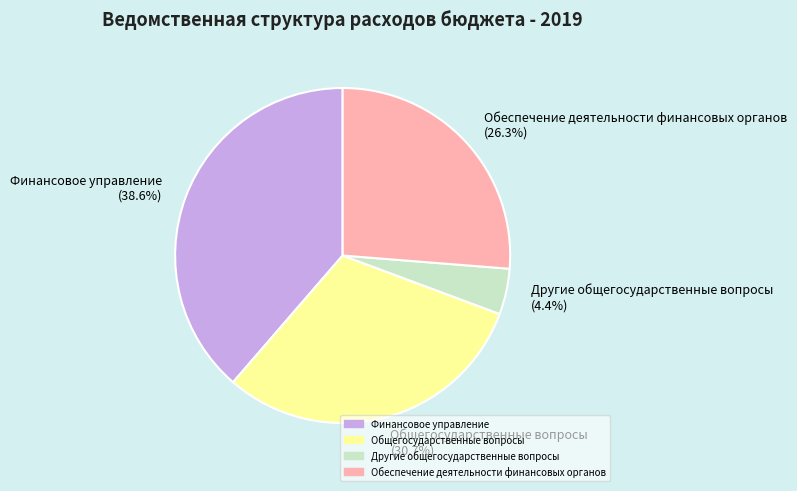

How many slices are in this pie chart?

4